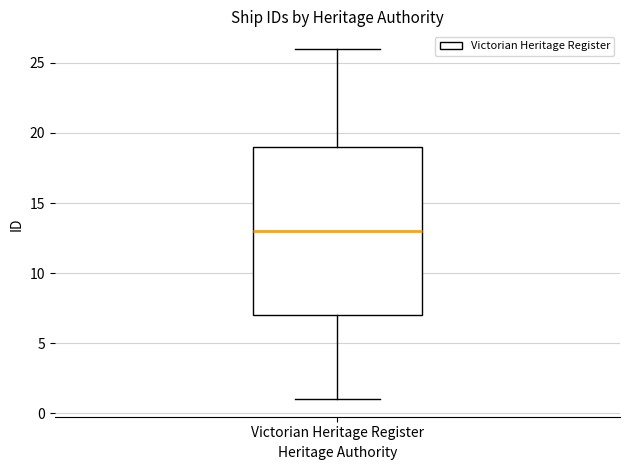

Read this box plot against the y-axis: the position of the median line, the range covered by the box, and the ends of both whiskers. The values are not printed on the chart, so give them approximately, as read against the axis.

median 13, box 7 to 19, whiskers 1 to 26